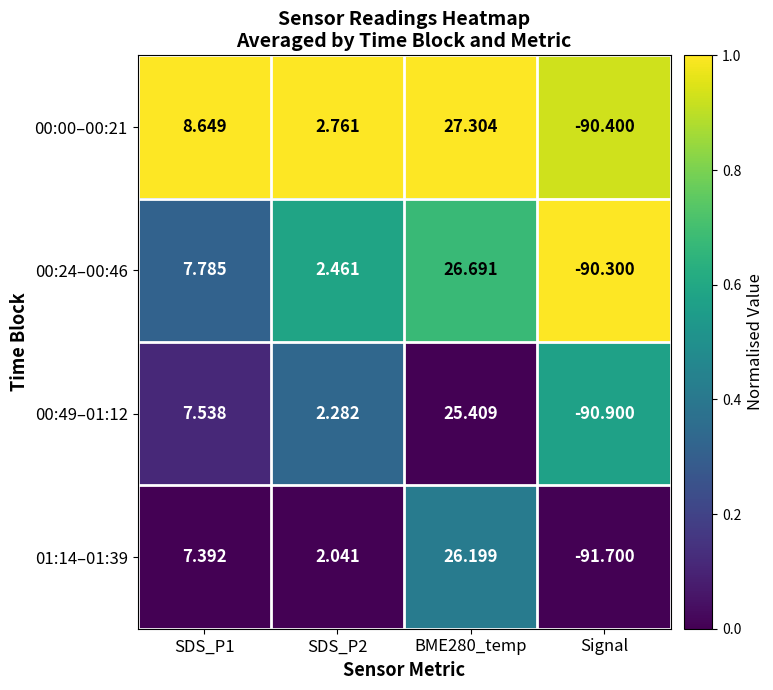

Which category has the lowest value in the 00:24–00:46 series?

Signal